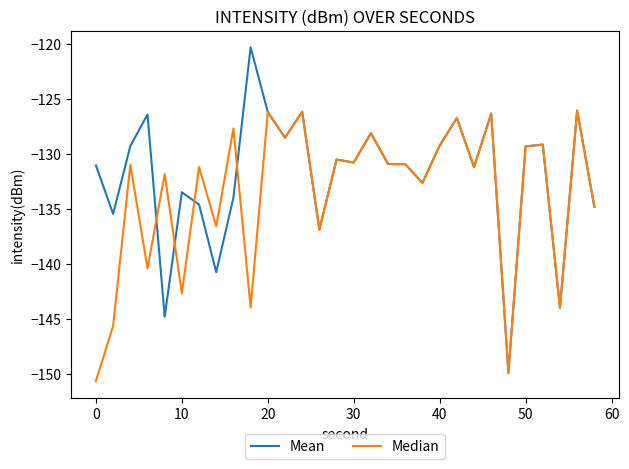

True or false: Median has more than 2 points higher than both neighbors.

True